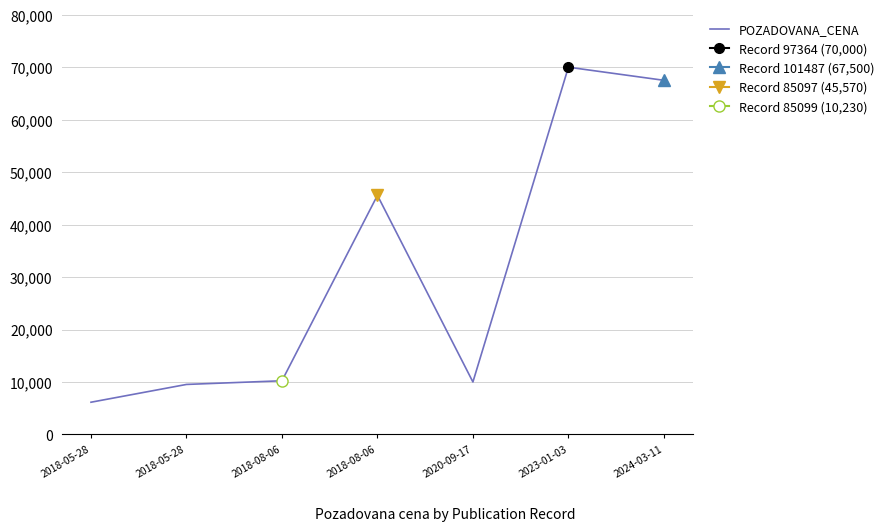

Where is the first local minimum?

2020-09-17